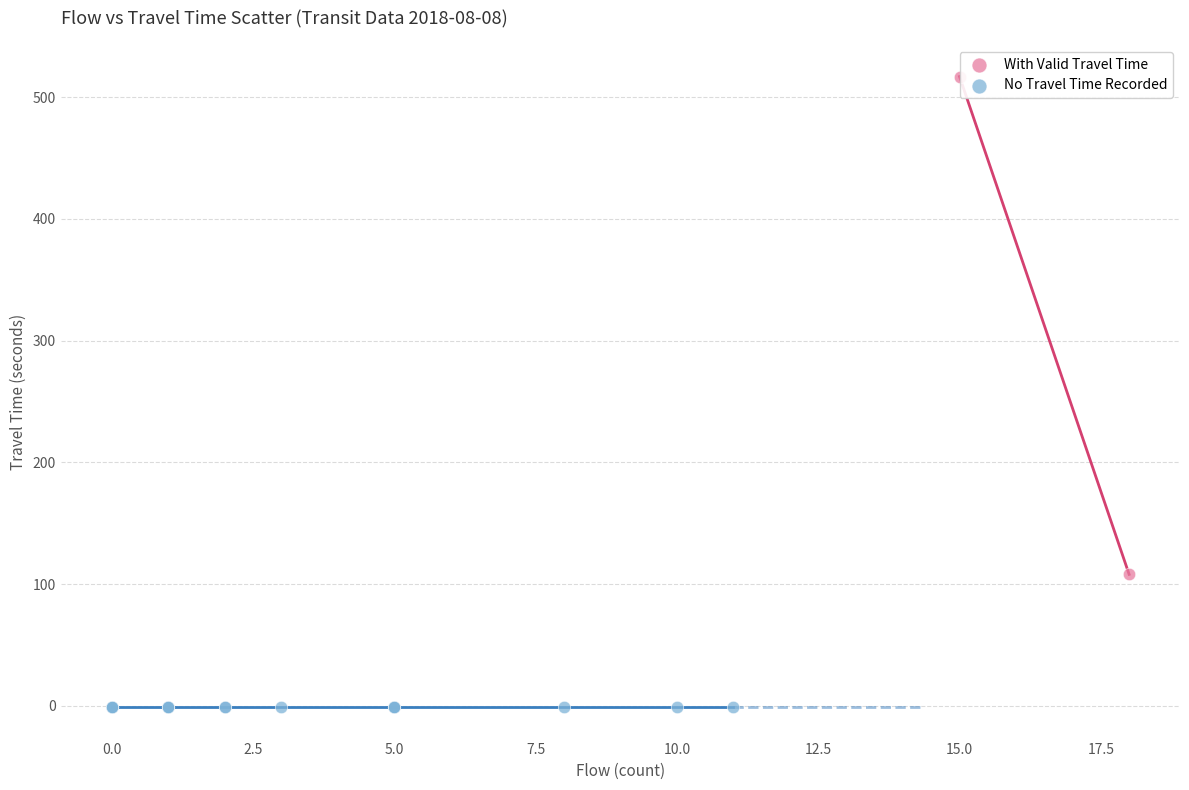

Which series contains the lowest Y value?

No Travel Time Recorded